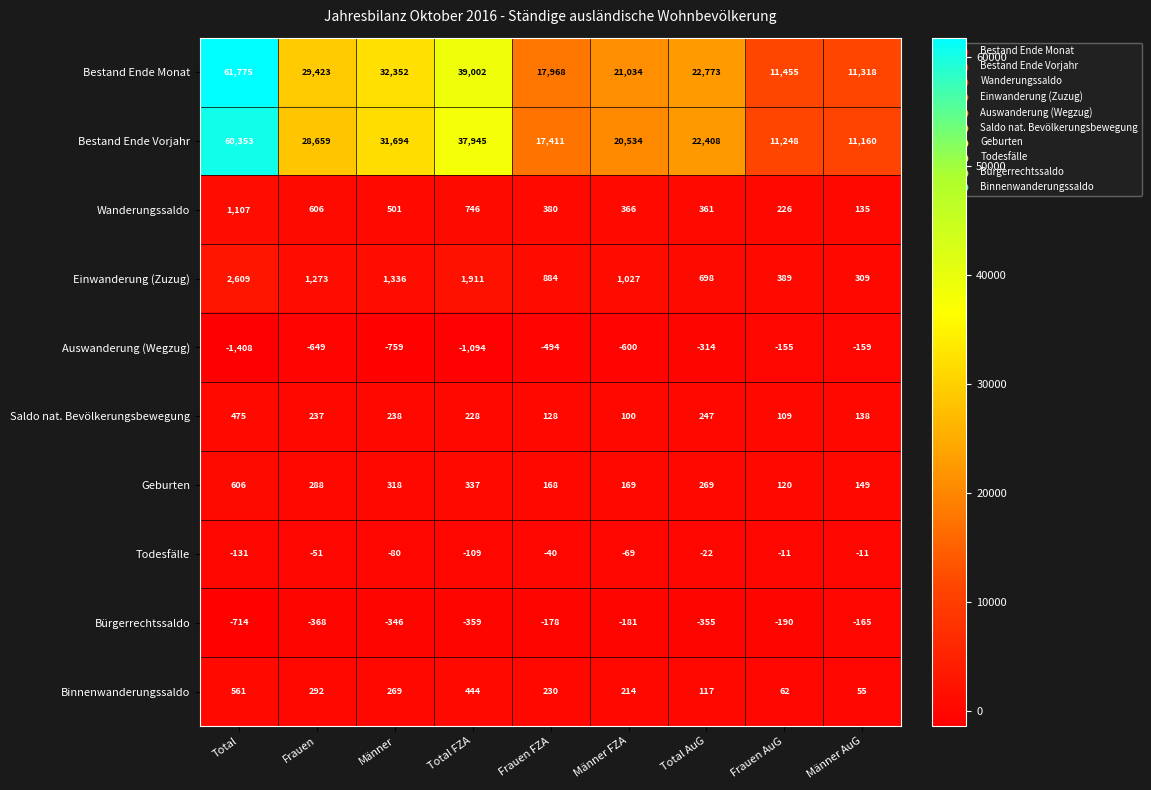

Which series has the widest spread of values?

Bestand Ende Monat